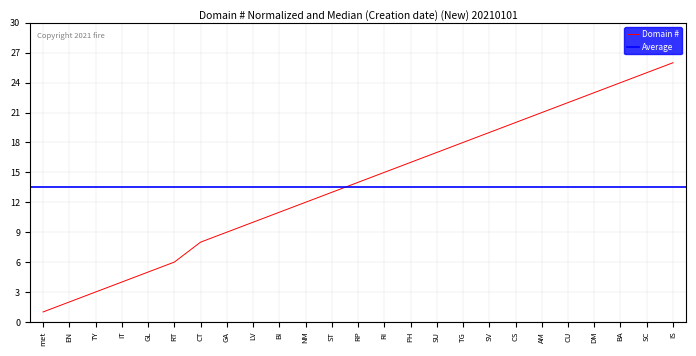

At which label does the data first exceed 14?

RI